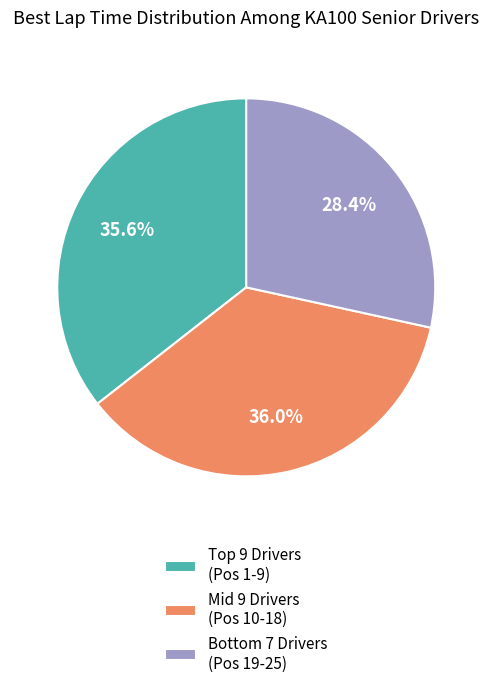

How much of the chart is everything except Mid 9 Drivers (Pos 10-18)?

64.0%